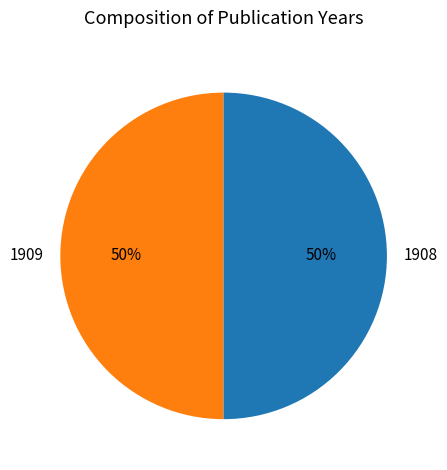

Is it true that 1909 is 50% of the pie?

True